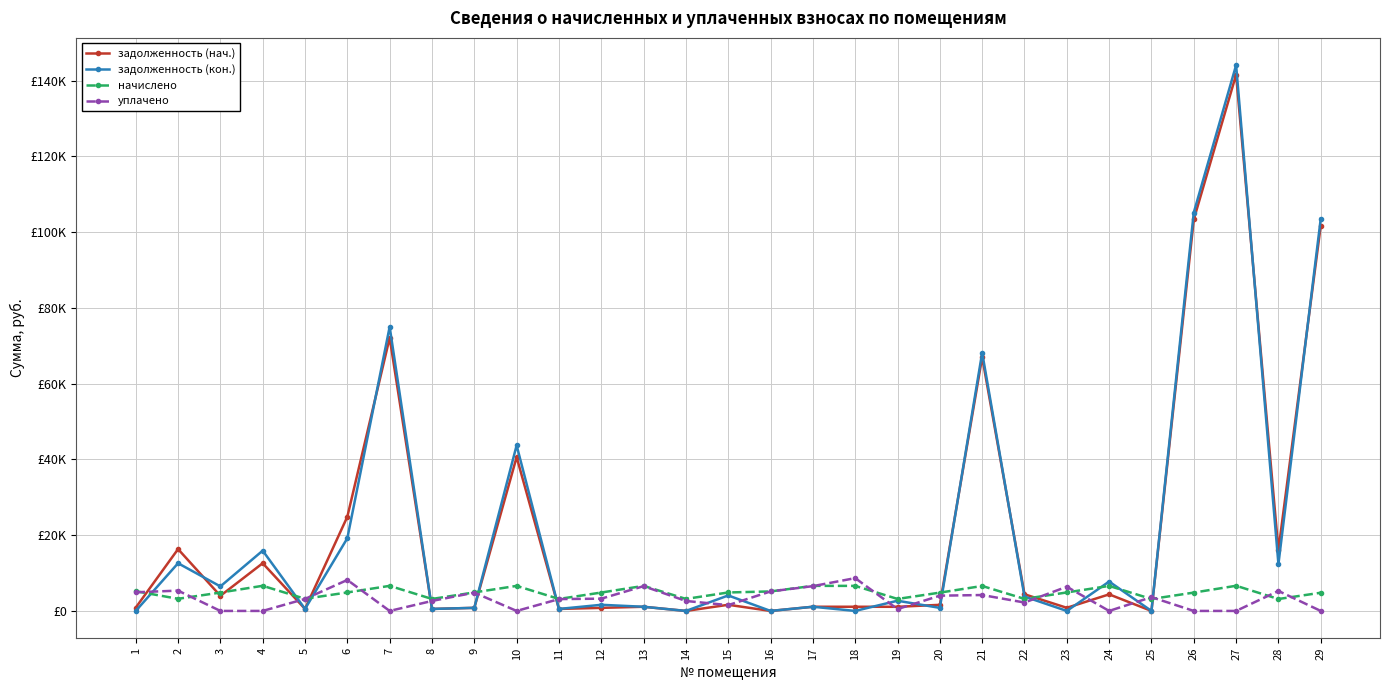

What is the difference between the задолженность (нач.) values at 19 and 1?

223.7